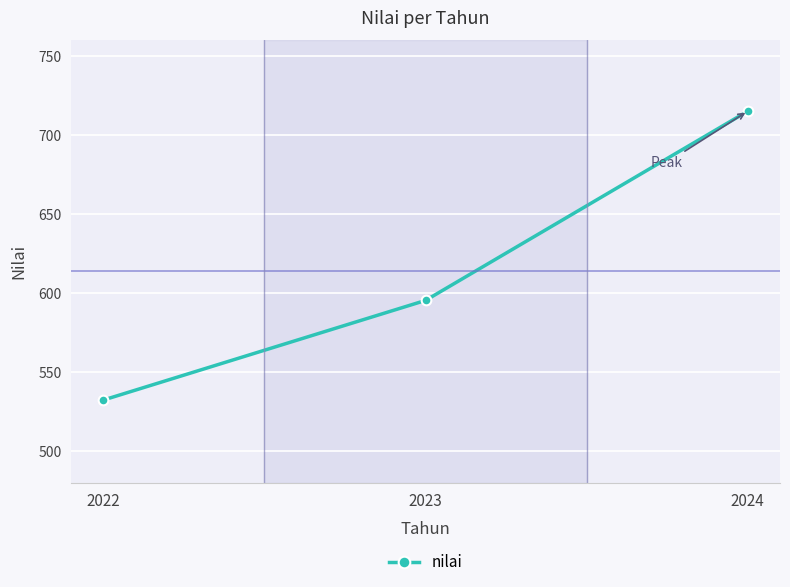

What is the ratio of the value at 2022 to the value at 2024?

0.7